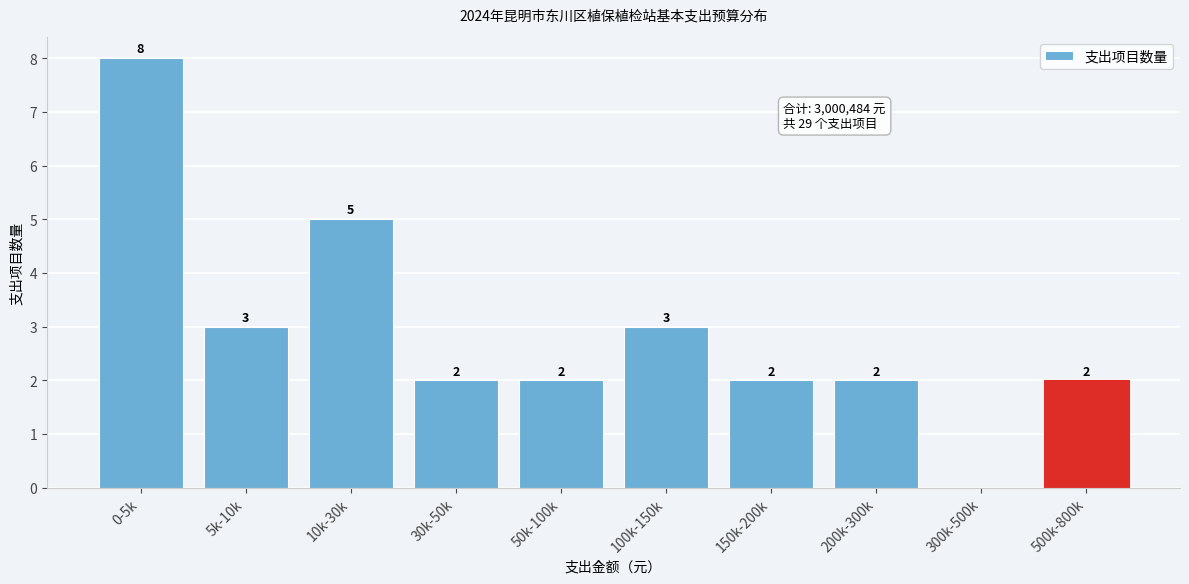

Reading right to left, transcribe all the data shown in this chart.

500k-800k=2	300k-500k=0	200k-300k=2	150k-200k=2	100k-150k=3	50k-100k=2	30k-50k=2	10k-30k=5	5k-10k=3	0-5k=8